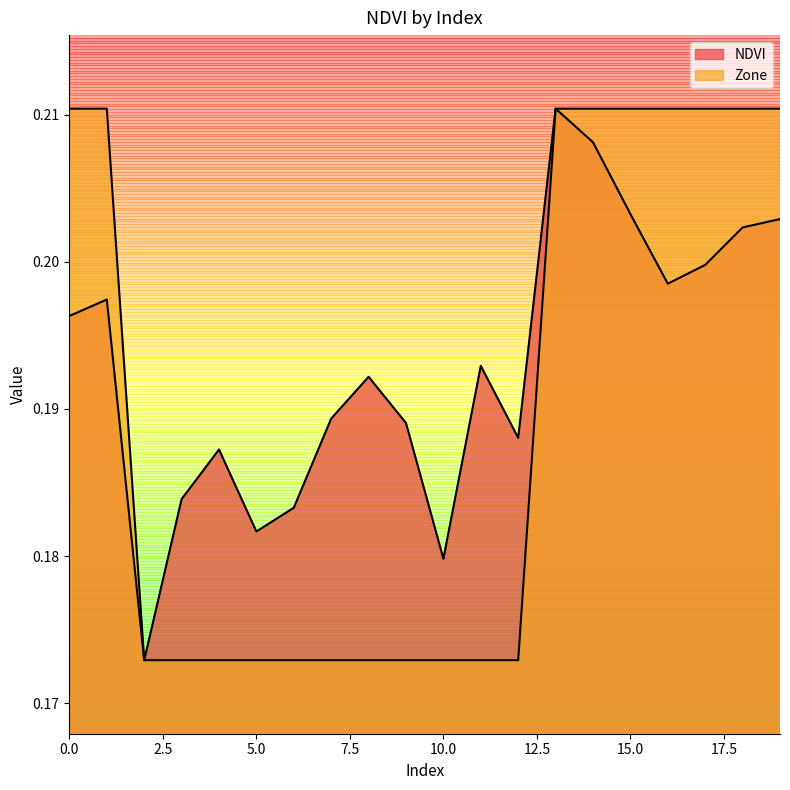

Which series changed the most between 10 and 12?

NDVI